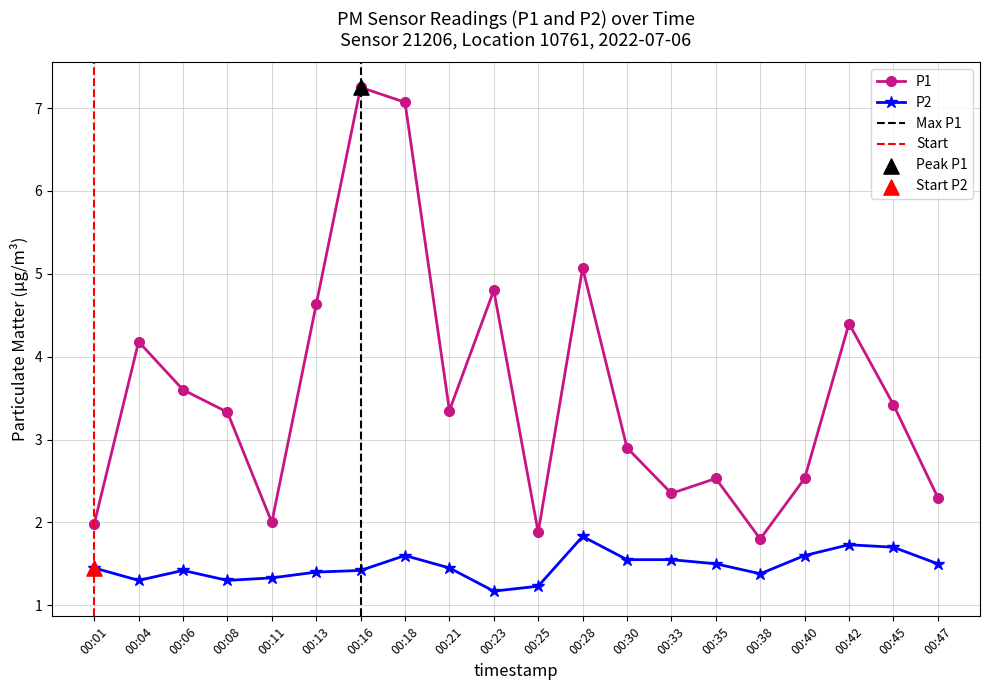

Which series reaches the minimum Y coordinate?

P2